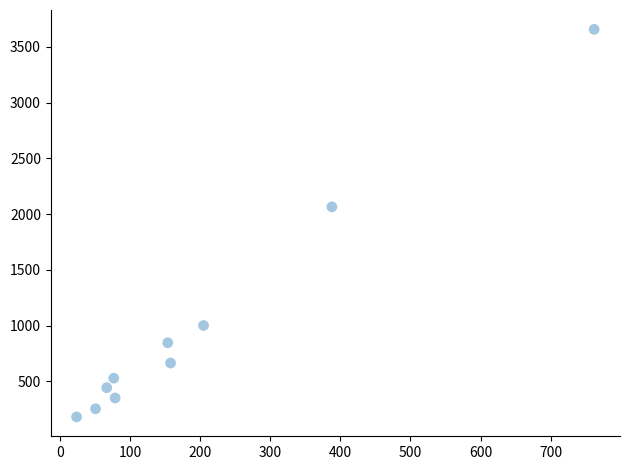

What Y value in the scatter plot is closest to 1920?

2066